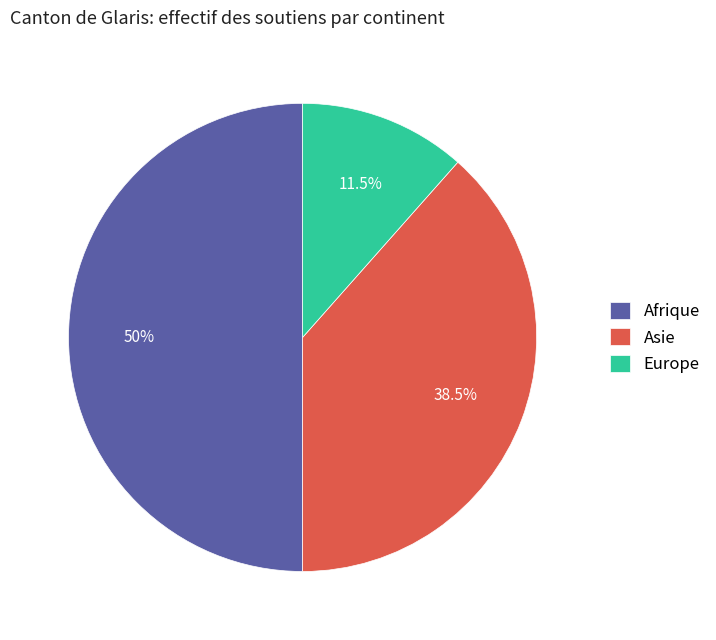

Is Europe the majority of the pie?

No